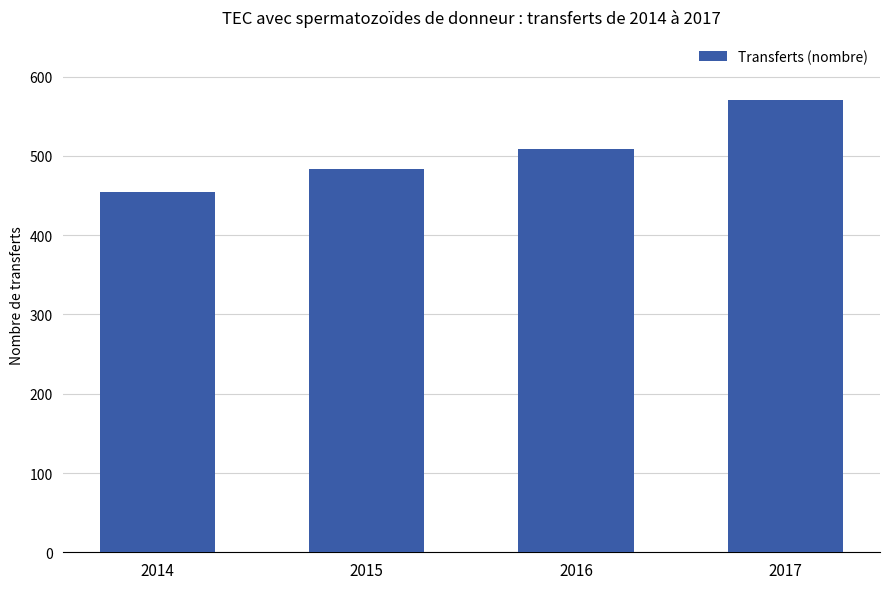

Is it true that the value at 2016 is 141?

False